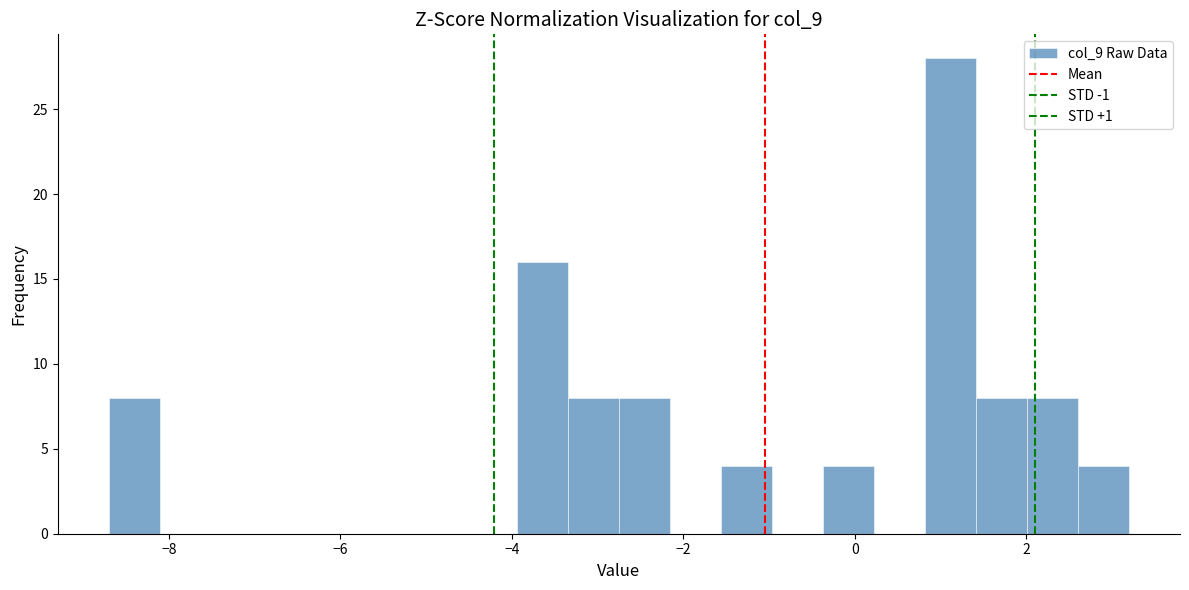

Around what value on the x-axis is the tallest bar? Give the approximate position of its centre, as read against the axis.

1.2